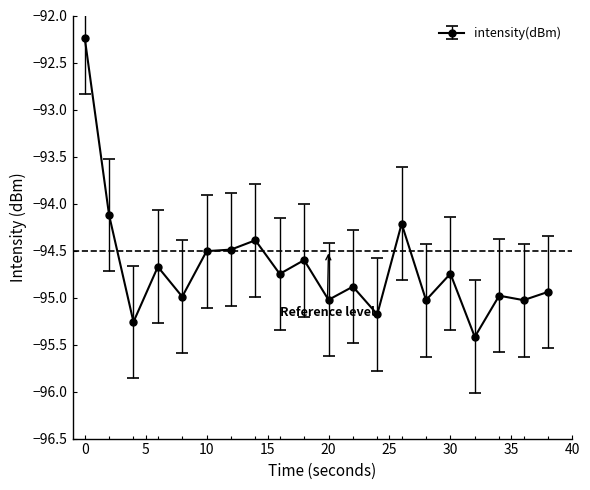

What is the greatest value displayed?

-92.2